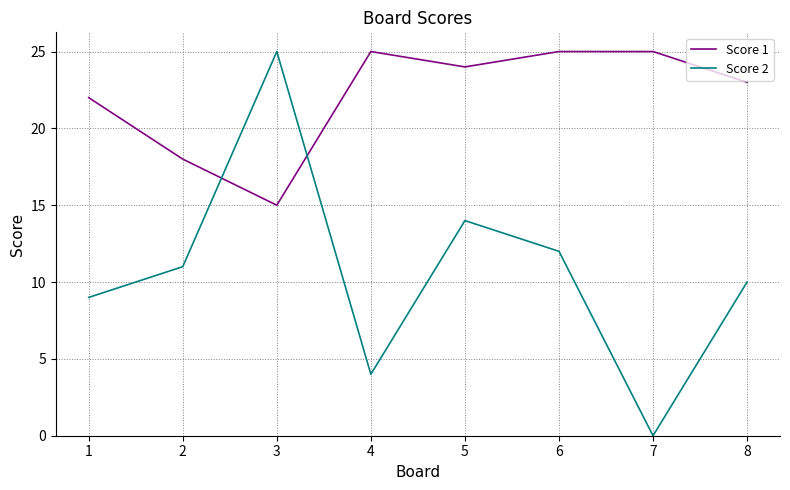

What is the average value of the Score 2 series?

11